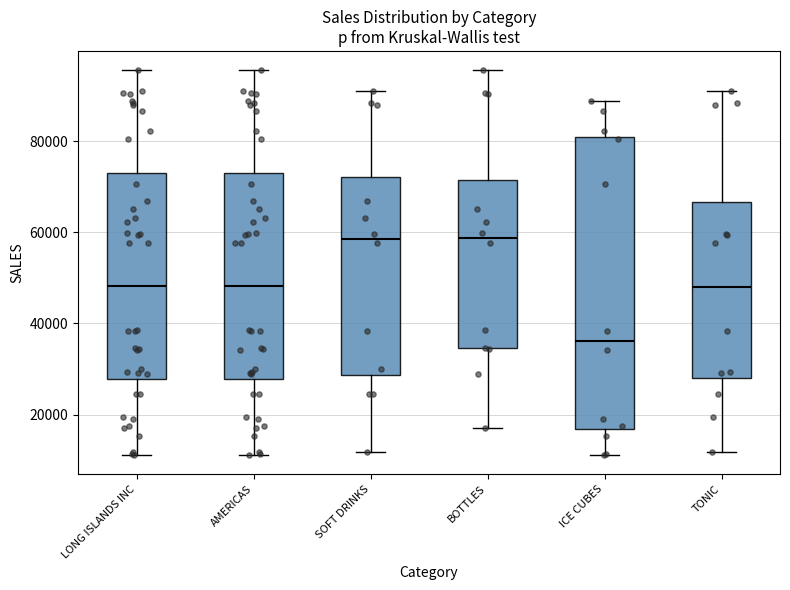

Where is the lower edge of the box for AMERICAS on the y-axis? The values are not printed on the chart, so give them approximately, as read against the axis.

28000